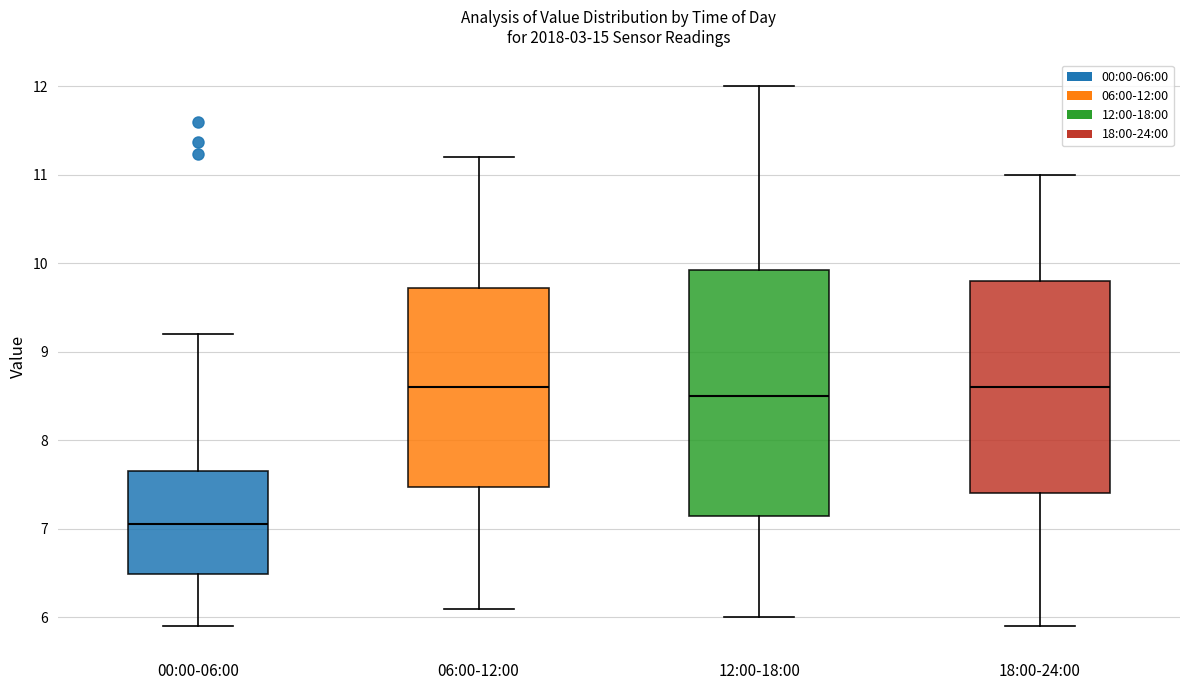

Which box is the tallest, from its lower edge to its upper edge?

12:00-18:00